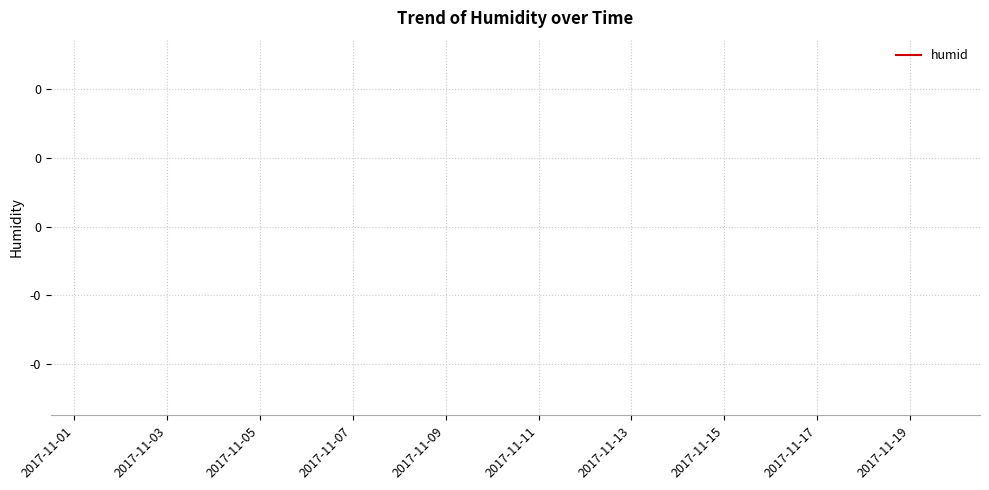

Is this an area chart (filled region under the line)?

No